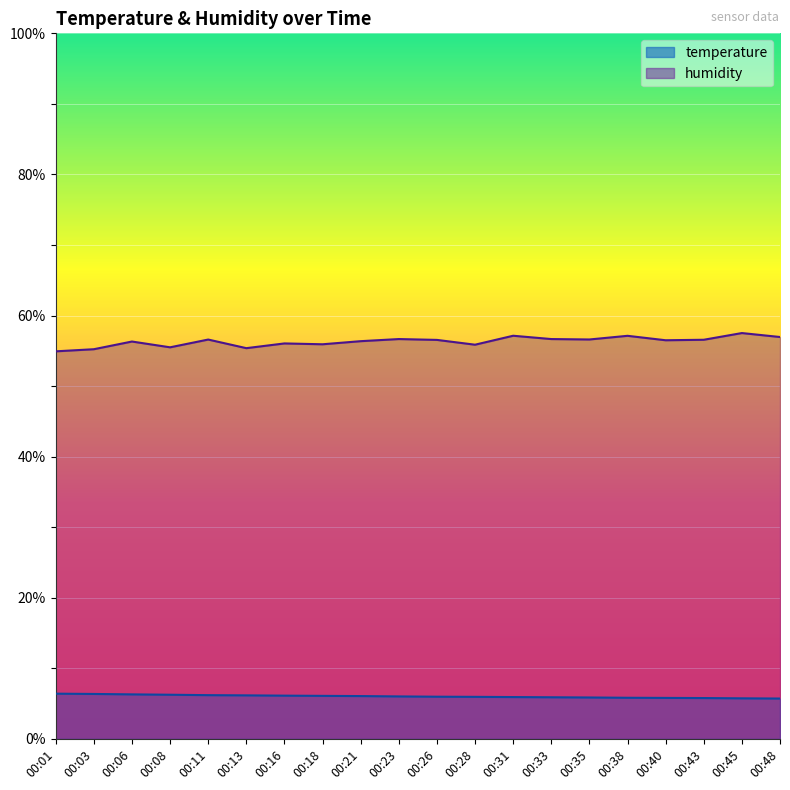

True or false: humidity and temperature cross at least once.

False